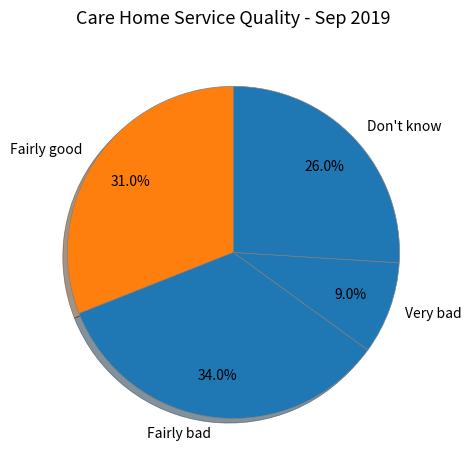

True or false: Don't know accounts for 26% of the total.

True